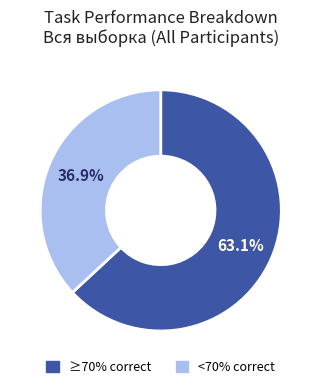

What is the ratio of the value at ≥70% correct to the value at <70% correct?

1.7